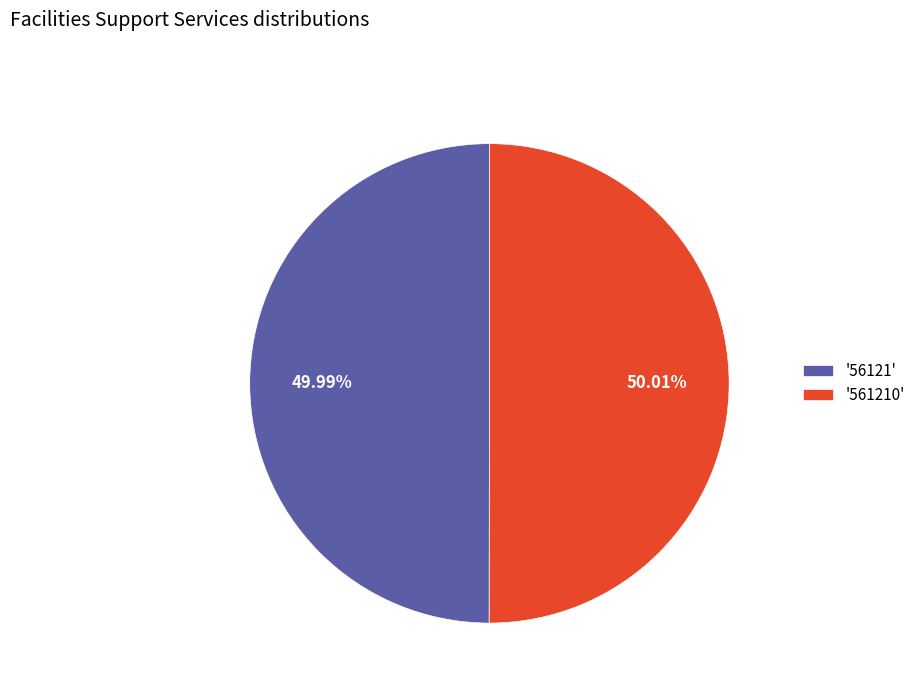

Approximately how many times larger is the value at '561210' compared to '56121'?

1.0